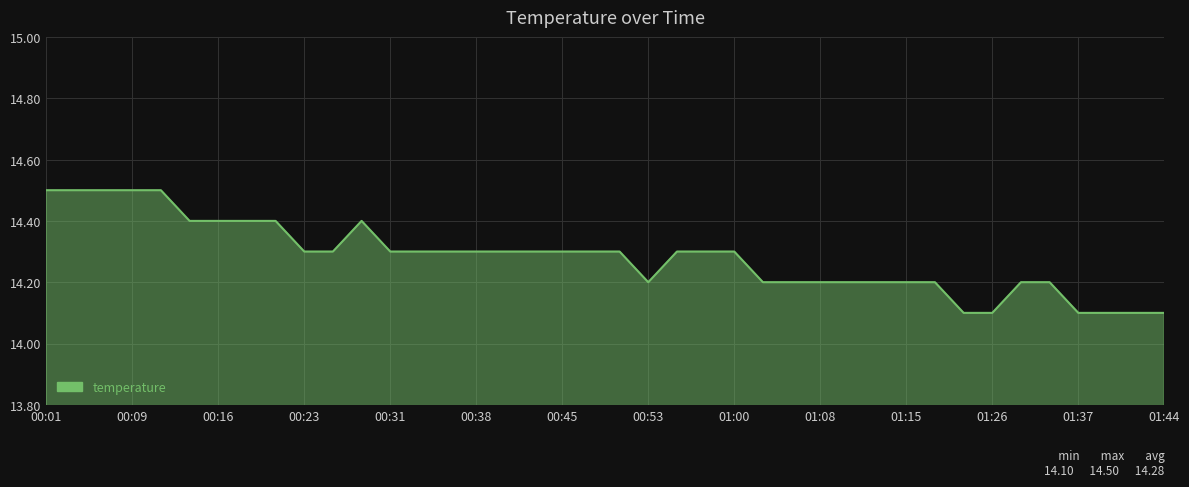

What is the sum of all values?

571.3